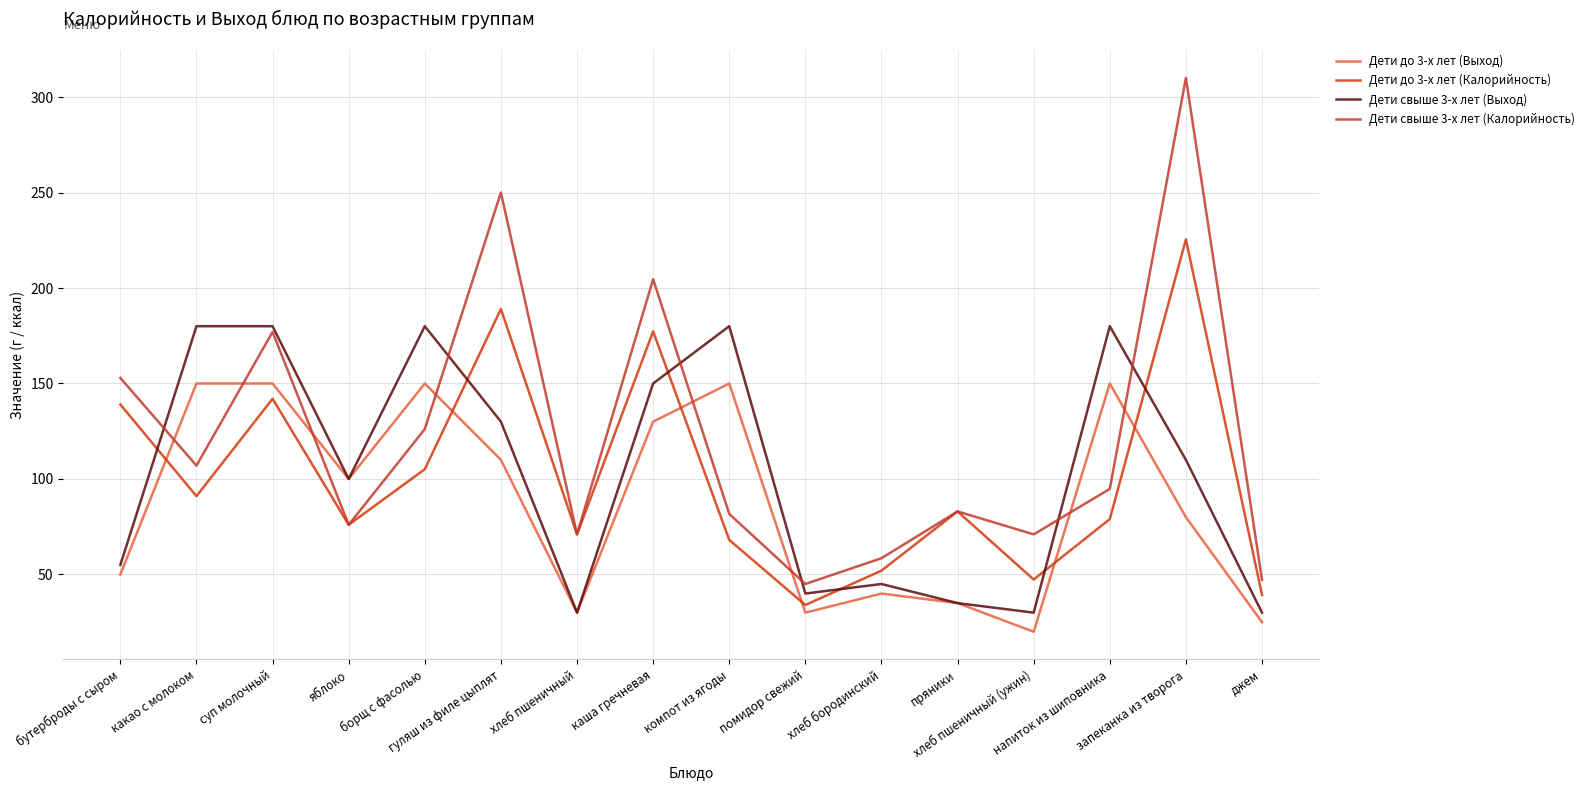

True or false: Дети до 3-х лет (Калорийность) and Дети до 3-х лет (Выход) intersect in this chart.

True